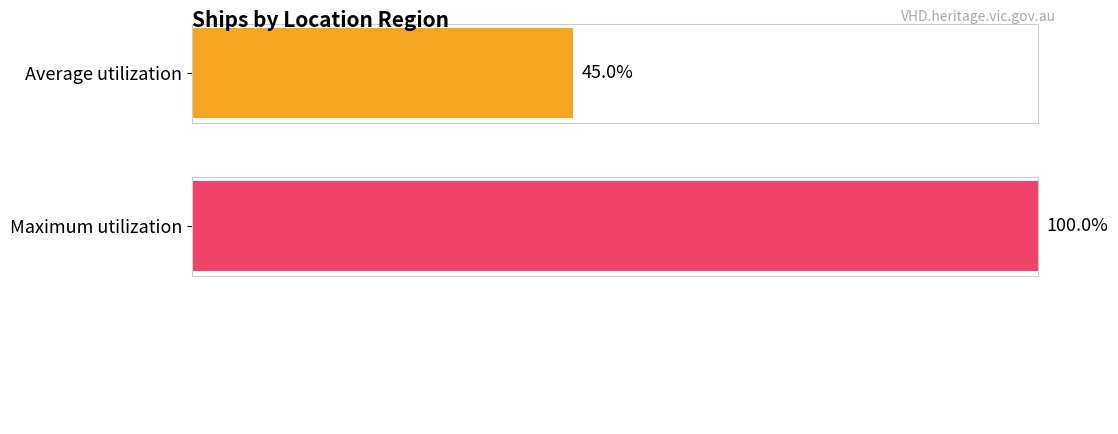

Are the bars horizontal?

Yes